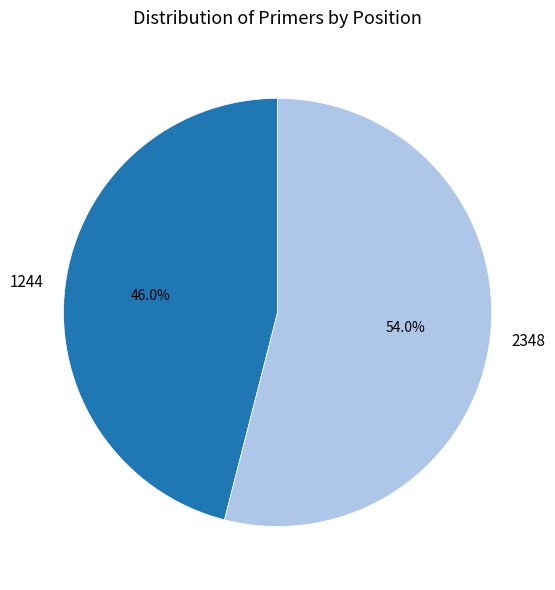

Count the number of slices in the pie.

2